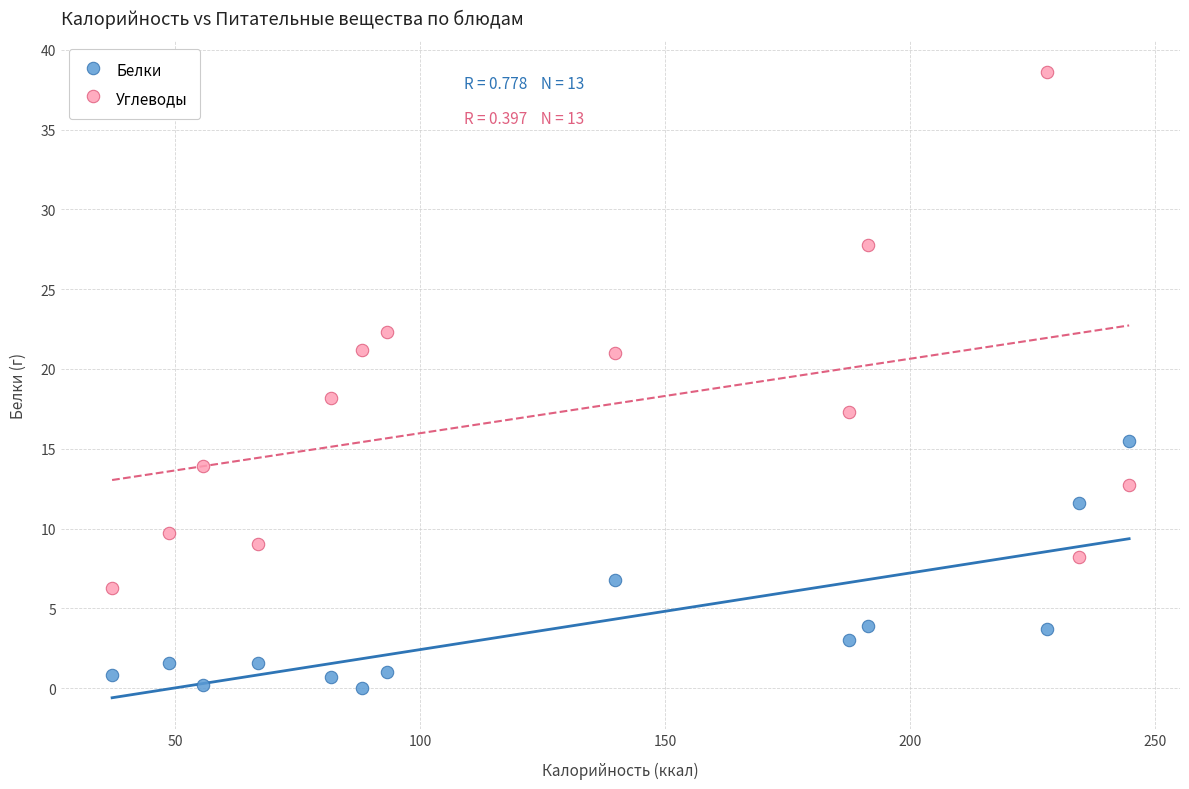

Which series reaches the minimum Y coordinate?

Белки